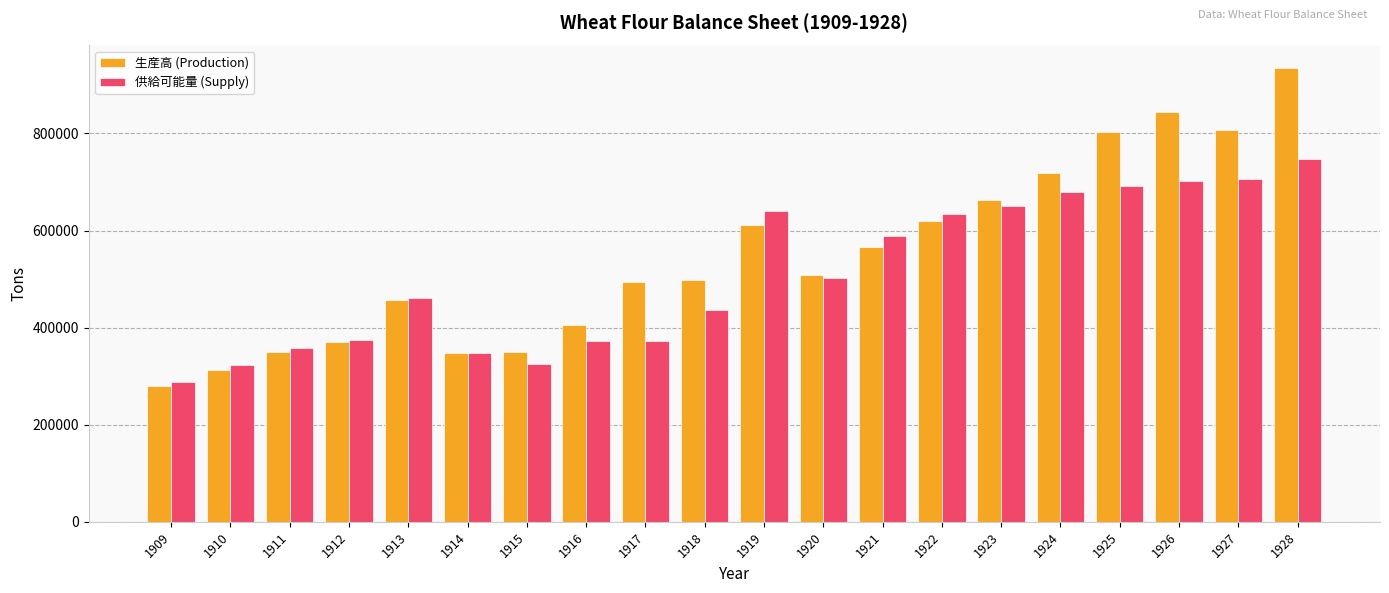

At which category is the sum across all series the highest?

1928